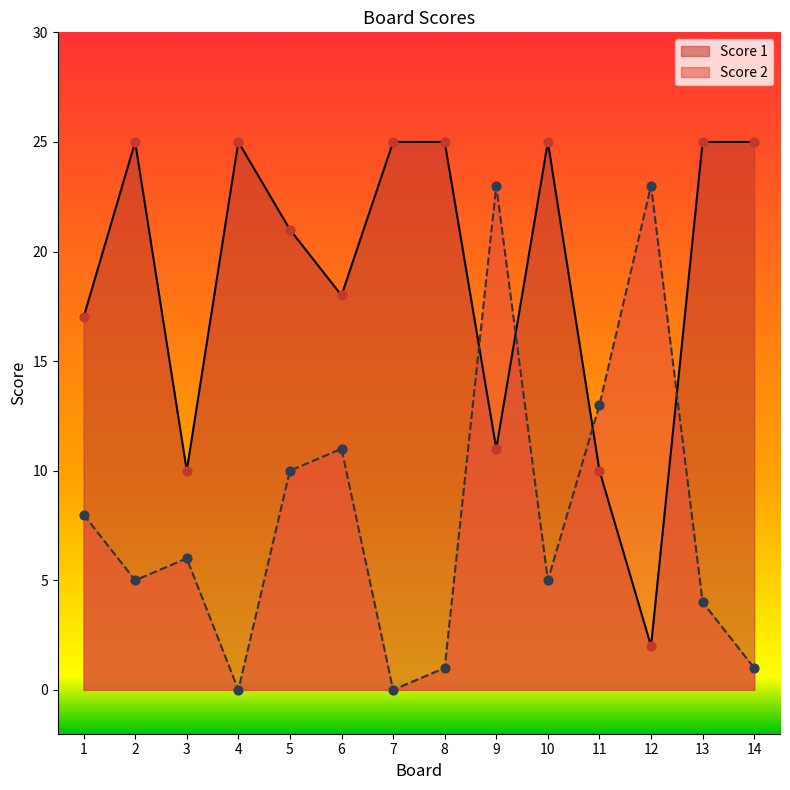

Which series contains the highest Y value?

Score 1